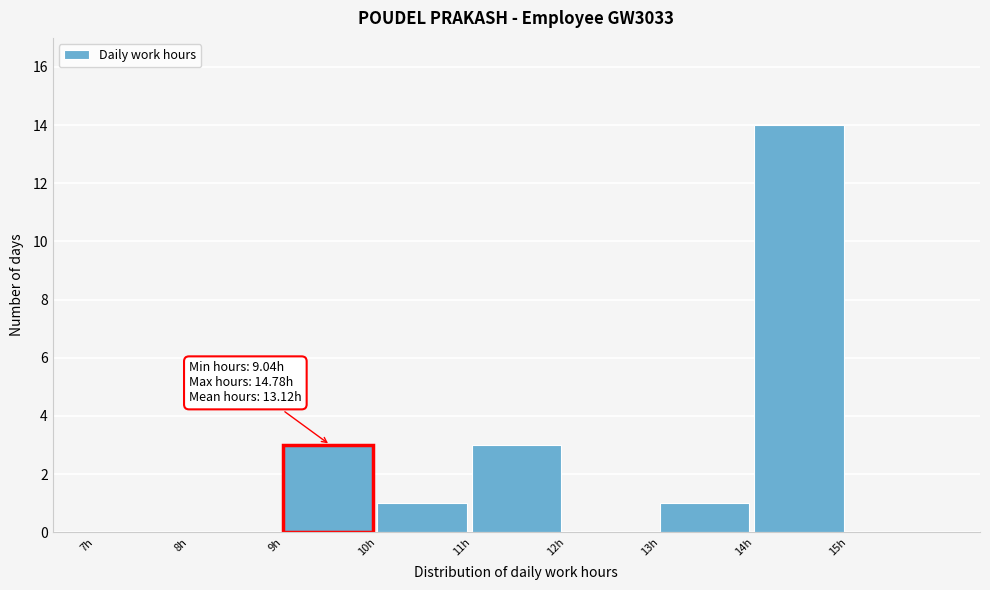

Which range on the x-axis has the tallest bar?

14 to 15